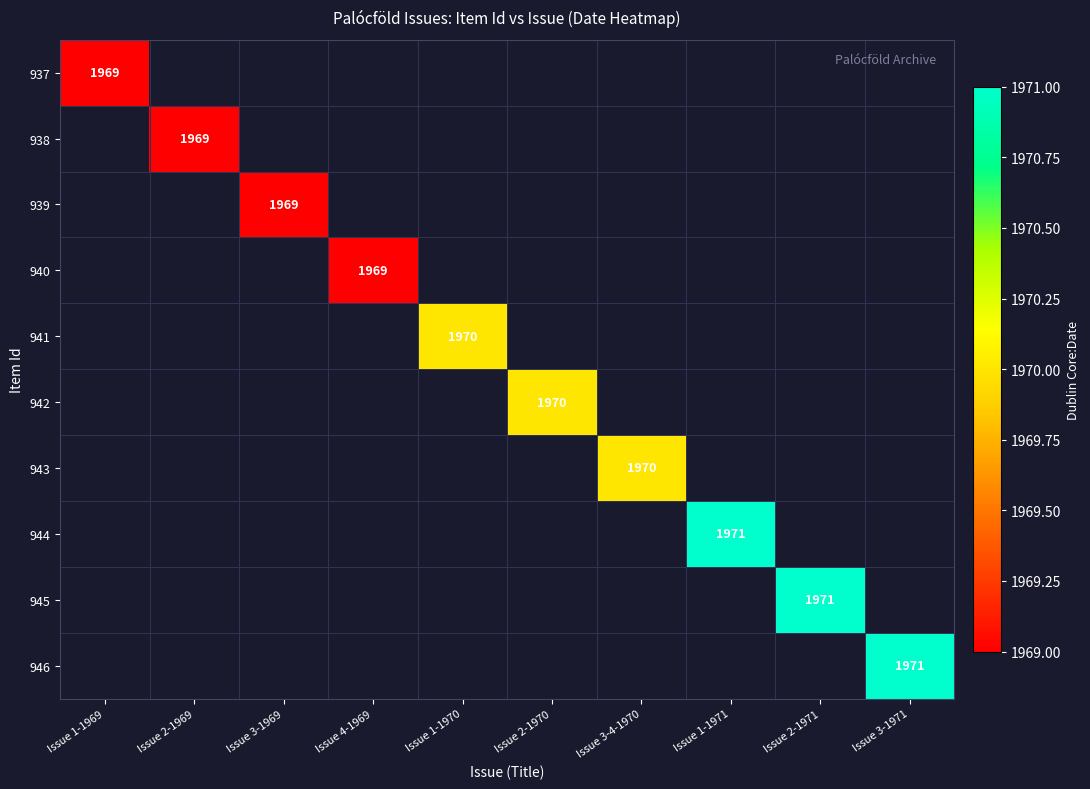

The value of 942 at Issue 2-1970 is 2686. True or false?

False